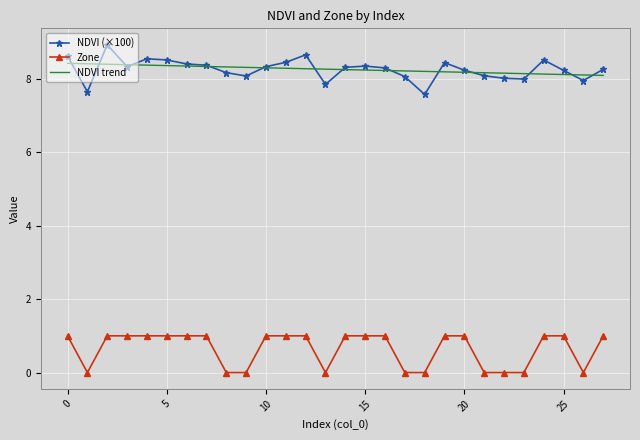

What is the lowest value of the NDVI (×100) series?

7.6